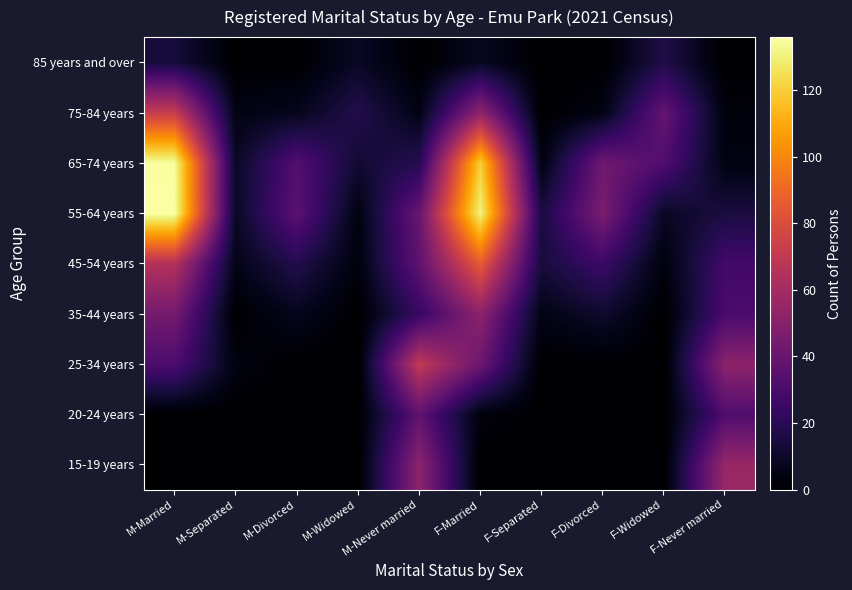

At how many categories does at least one series exceed 80?

2